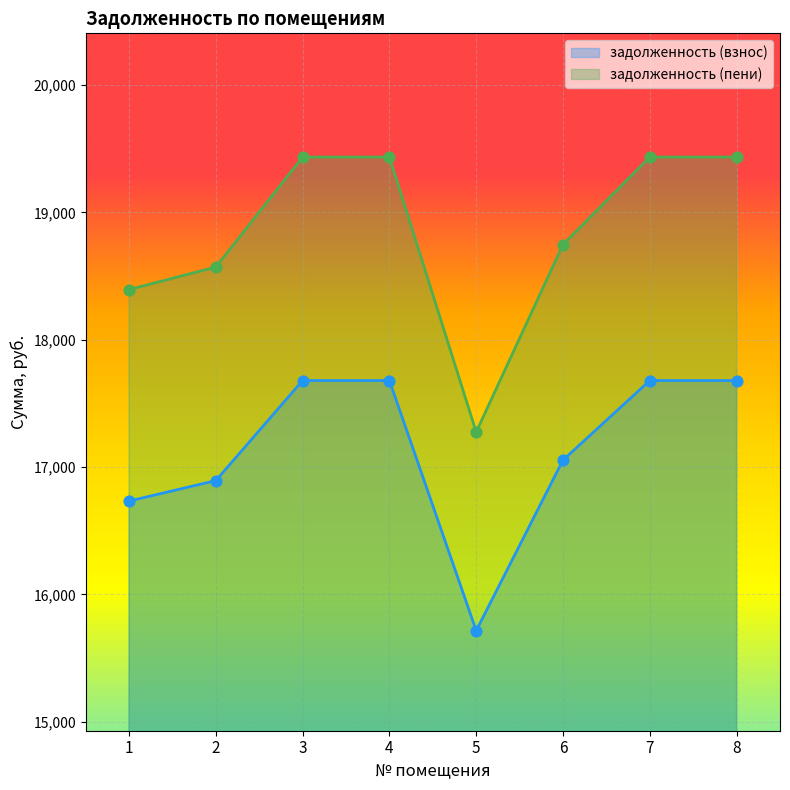

Which series contains the lowest Y value?

задолженность (взнос)